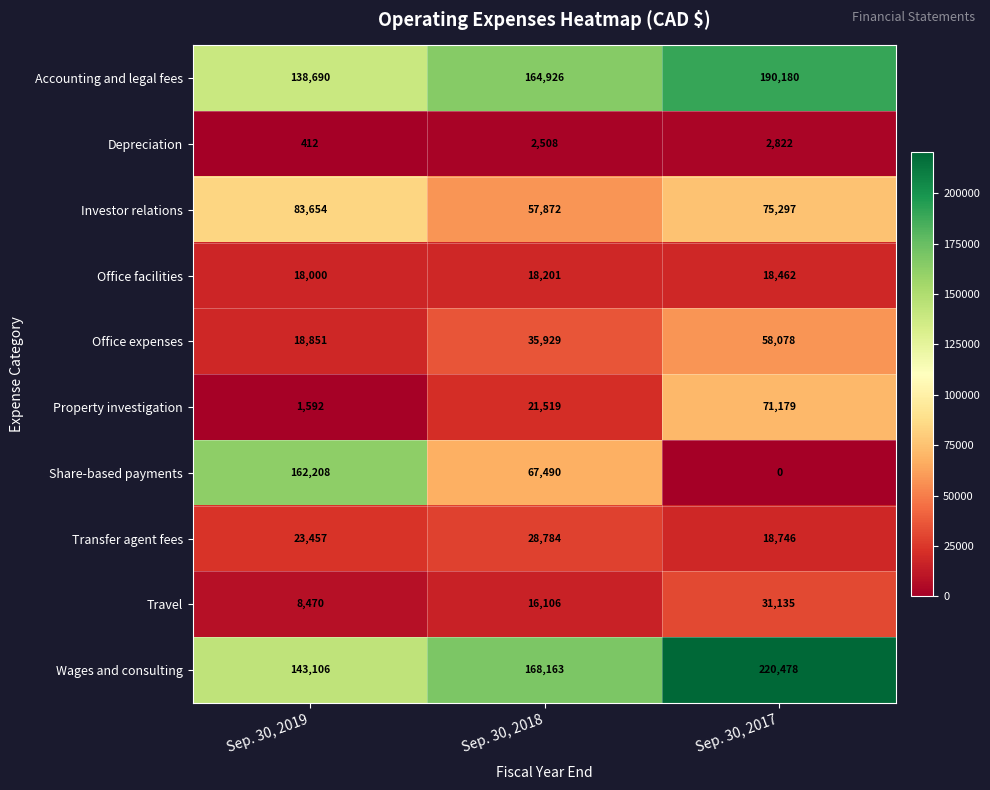

What is the maximum value shown in the chart?

220478